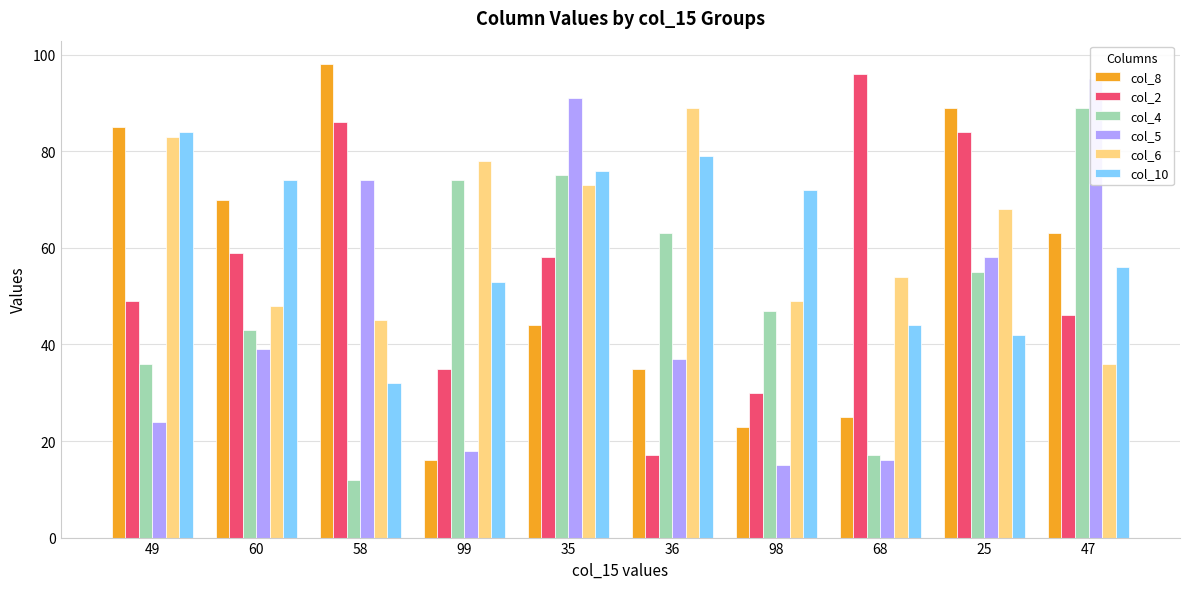

What is the difference between the highest and lowest values at 36?

72